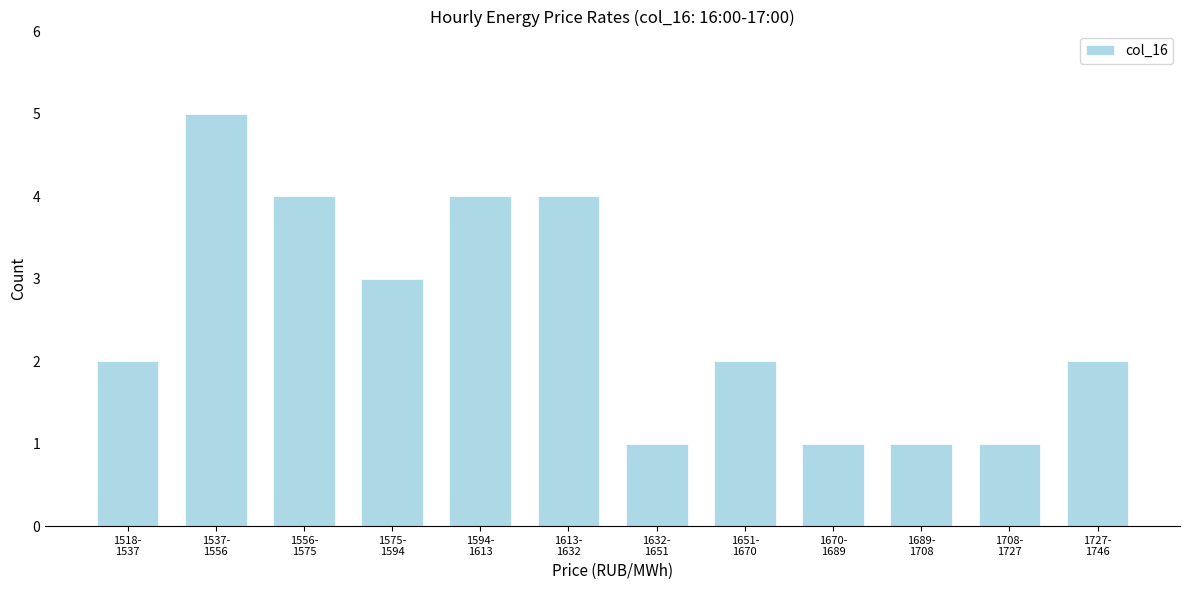

Reading left to right, extract all data points from this chart.

2	5	4	3	4	4	1	2	1	1	1	2